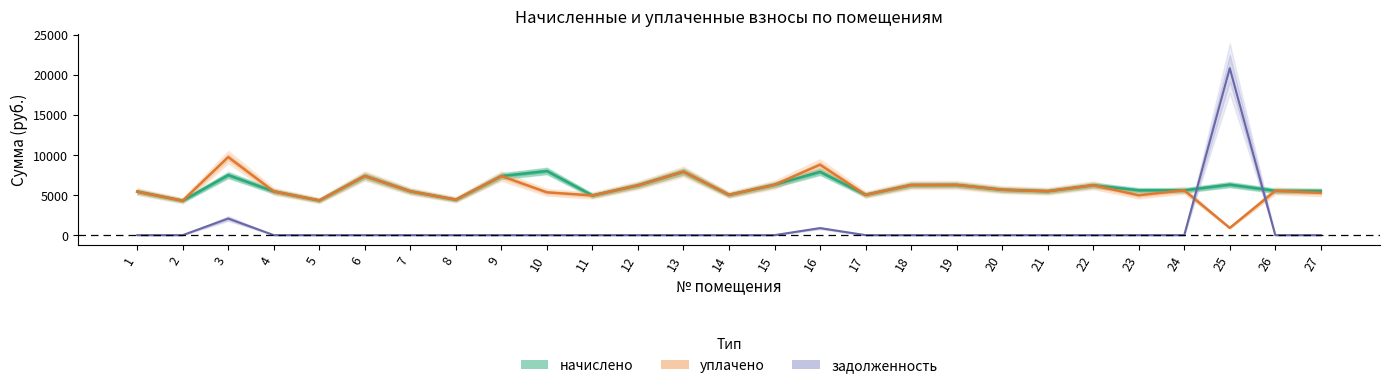

Reading left to right, transcribe all the data shown in this chart.

начислено: 5427.5	4297.3	7489.4	5452.4	4322.2	7377.5	5464.8	4421.5	7365.1	7998.5	4943.2	6210.0	7911.5	5017.7	6284.5	7899.1	5030.1	6247.3	6259.6	5663.5	5477.2	6222.4	5589.0	5589.0	6296.9	5526.9	5514.5
уплачено: 5427.5	4297.3	9728.6	5452.4	4322.2	7377.5	5464.8	4421.5	7365.1	5332.3	4943.2	6210.0	7911.5	5017.7	6284.5	8777.1	5030.1	6247.3	6259.6	5663.5	5477.2	6222.4	4968.0	5589.0	895.0	5526.9	5274.7
задолженность: 0.0	0.0	2068.6	0.0	0.0	0.0	0.0	0.0	0.0	0.0	0.0	0.0	0.0	0.0	0.0	877.7	0.0	0.0	0.0	0.0	0.0	0.0	0.0	0.0	20816.9	0.0	0.0